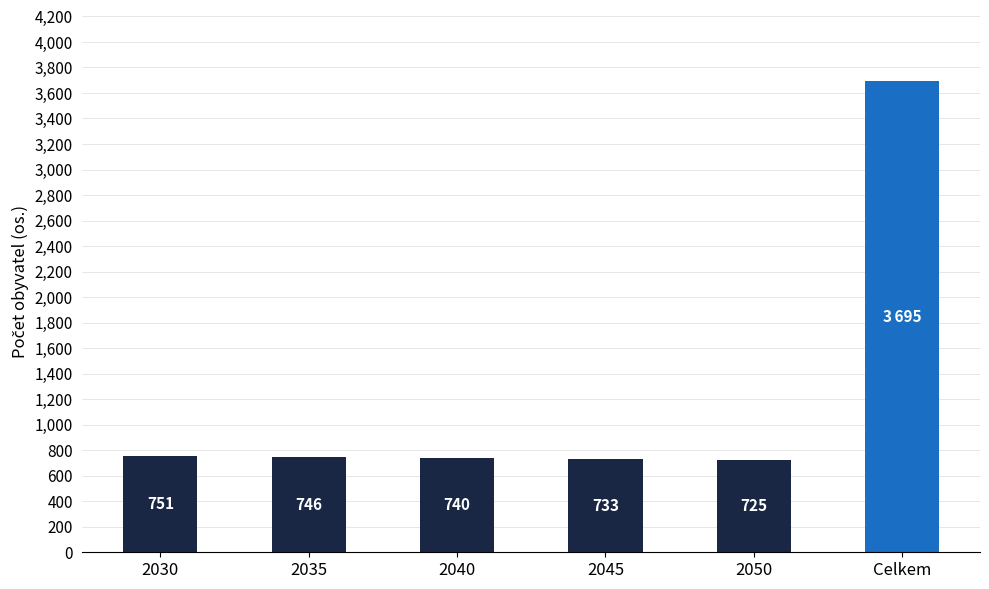

At which category does the chart reach its minimum across all series?

2050